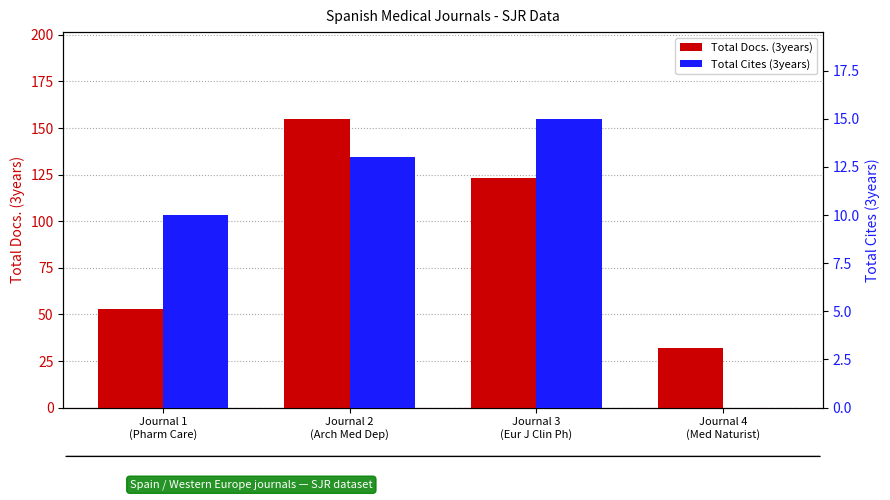

Which label corresponds to the largest value in the chart?

Journal 2
(Arch Med Dep)